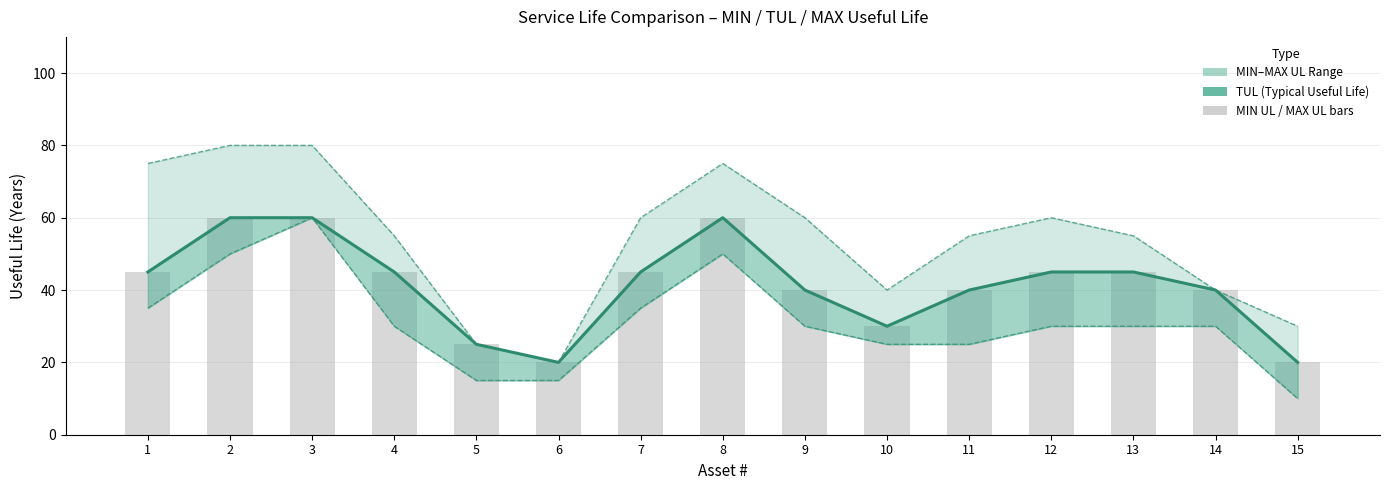

At which label does TUL Bars reach its minimum?

6